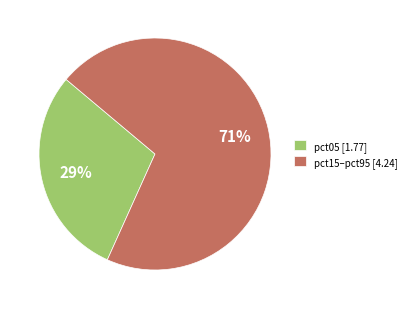

Is it true that pct05 [1.77] is 44% of the pie?

False